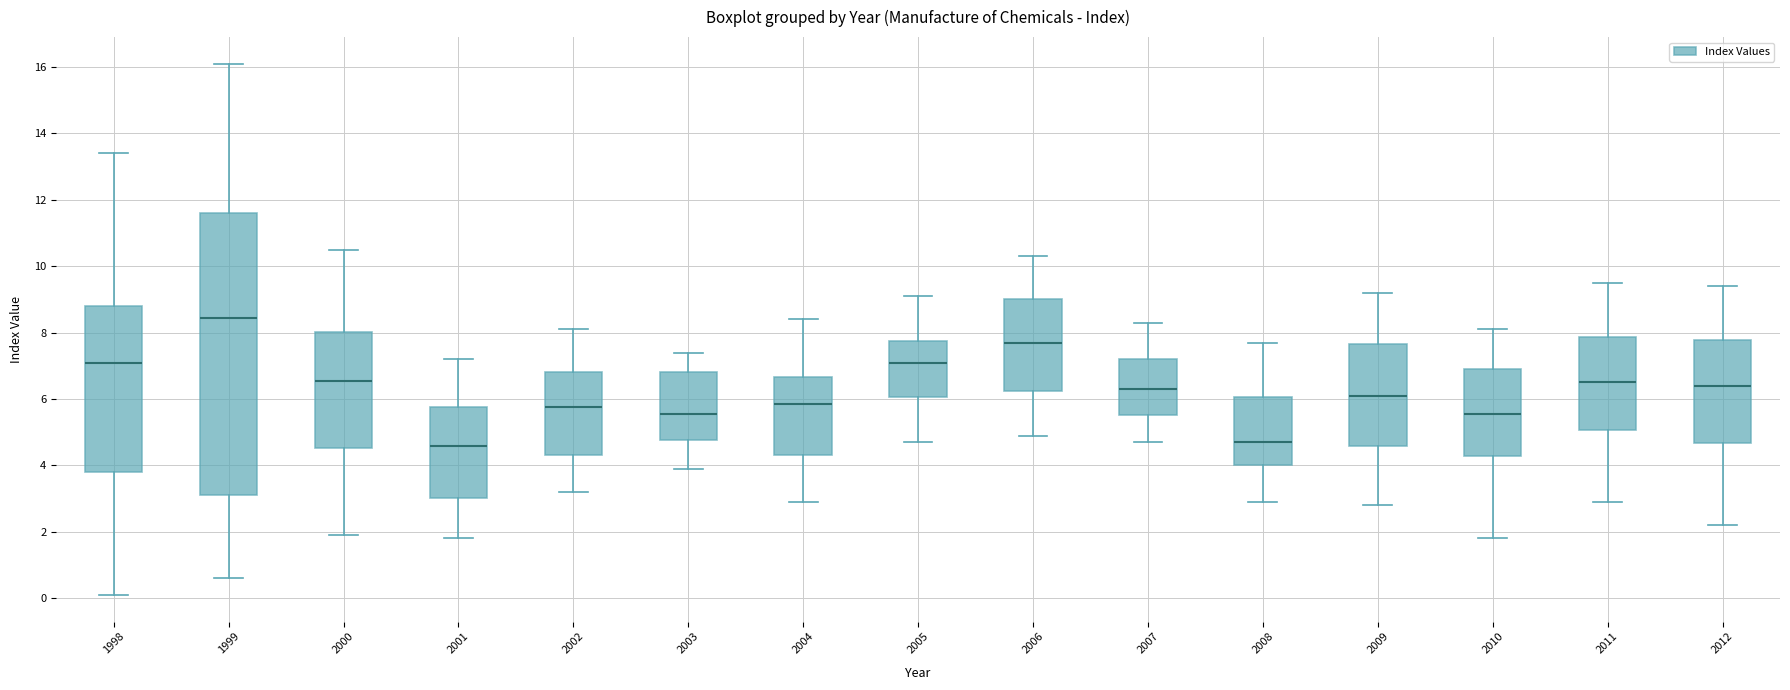

Reading left to right, transcribe this box plot: for each box, give where its median line is, the range the box spans, and where its two whiskers end, as read against the y-axis. The values are not printed on the chart, so give them approximately, as read against the axis.

1998: median 7.2, box 3.8 to 8.8, whiskers 0.2 to 13.4
1999: median 8.4, box 3.2 to 11.6, whiskers 0.6 to 16.2
2000: median 6.6, box 4.6 to 8.0, whiskers 2.0 to 10.6
2001: median 4.6, box 3.0 to 5.8, whiskers 1.8 to 7.2
2002: median 5.8, box 4.4 to 6.8, whiskers 3.2 to 8.2
2003: median 5.6, box 4.8 to 6.8, whiskers 4.0 to 7.4
2004: median 5.8, box 4.4 to 6.6, whiskers 3.0 to 8.4
2005: median 7.2, box 6.0 to 7.8, whiskers 4.8 to 9.2
2006: median 7.8, box 6.2 to 9.0, whiskers 5.0 to 10.4
2007: median 6.4, box 5.6 to 7.2, whiskers 4.8 to 8.4
2008: median 4.8, box 4.0 to 6.0, whiskers 3.0 to 7.8
2009: median 6.2, box 4.6 to 7.6, whiskers 2.8 to 9.2
2010: median 5.6, box 4.2 to 7.0, whiskers 1.8 to 8.2
2011: median 6.6, box 5.0 to 7.8, whiskers 3.0 to 9.6
2012: median 6.4, box 4.6 to 7.8, whiskers 2.2 to 9.4